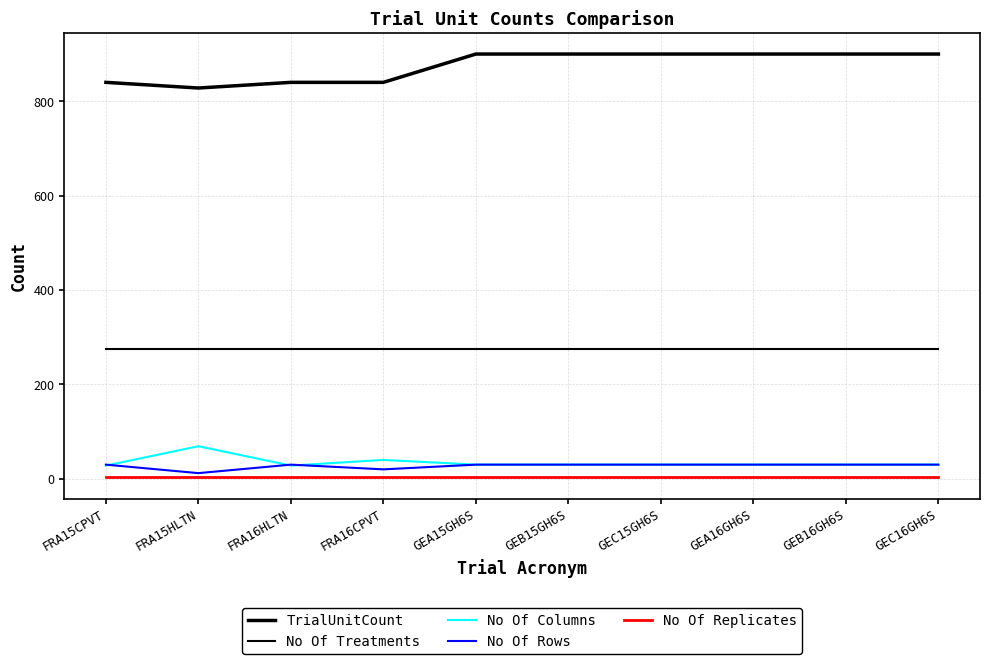

True or false: TrialUnitCount and No Of Rows intersect in this chart.

False